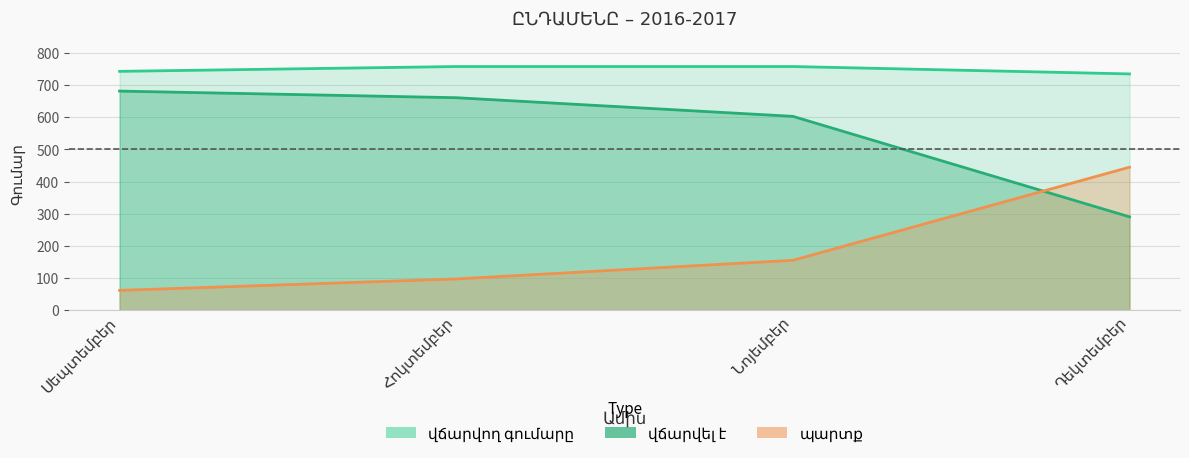

What is the difference between the highest and lowest values at Հոկտեմբեր?

661.0